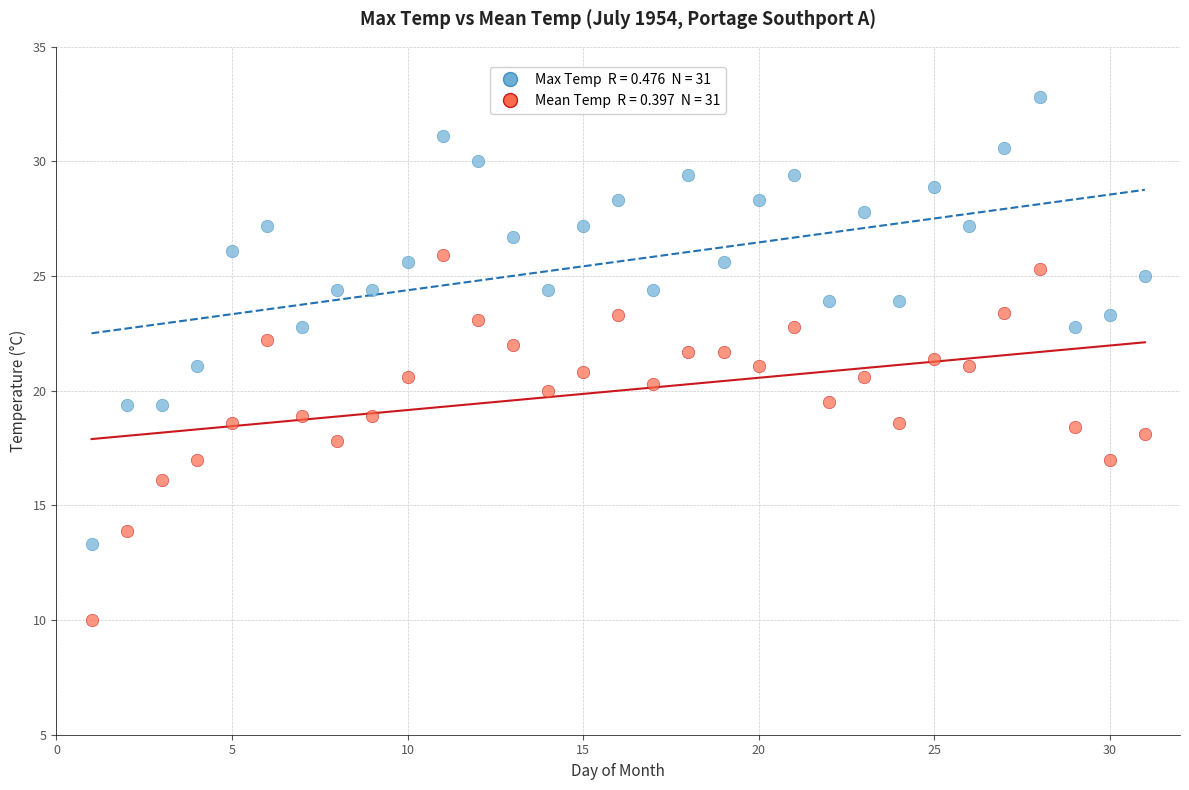

Across all data points, what is the range of X values (max minus min)?

30.0